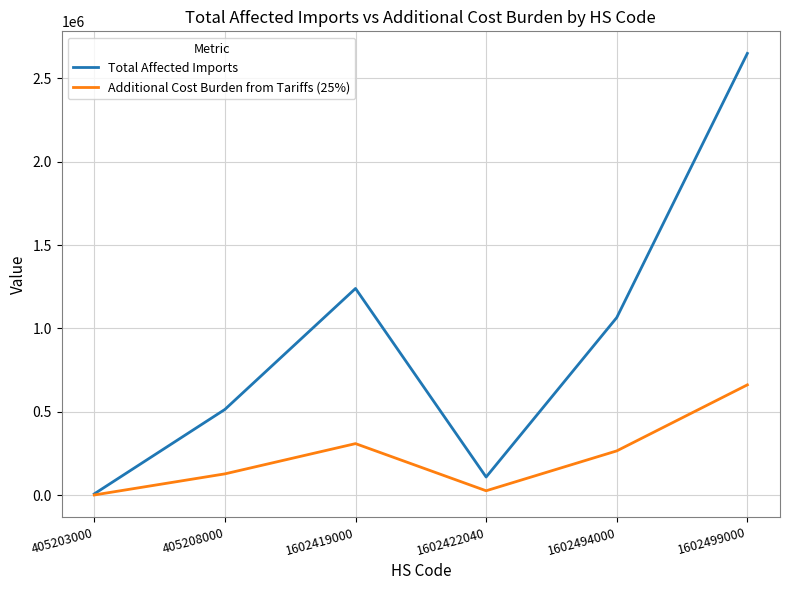

What is the lowest value of the Additional Cost Burden from Tariffs (25%) series?

2227.8